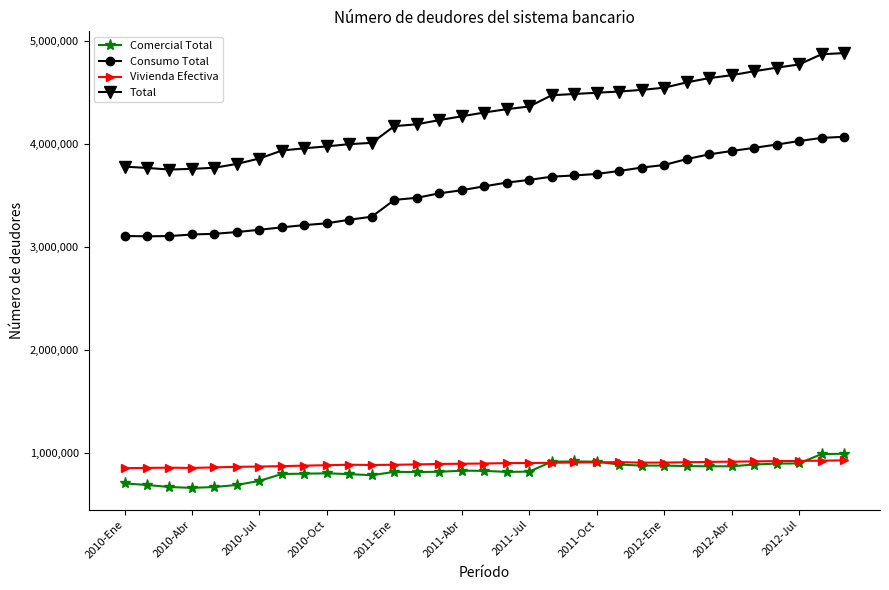

How many lines are shown in the chart?

4